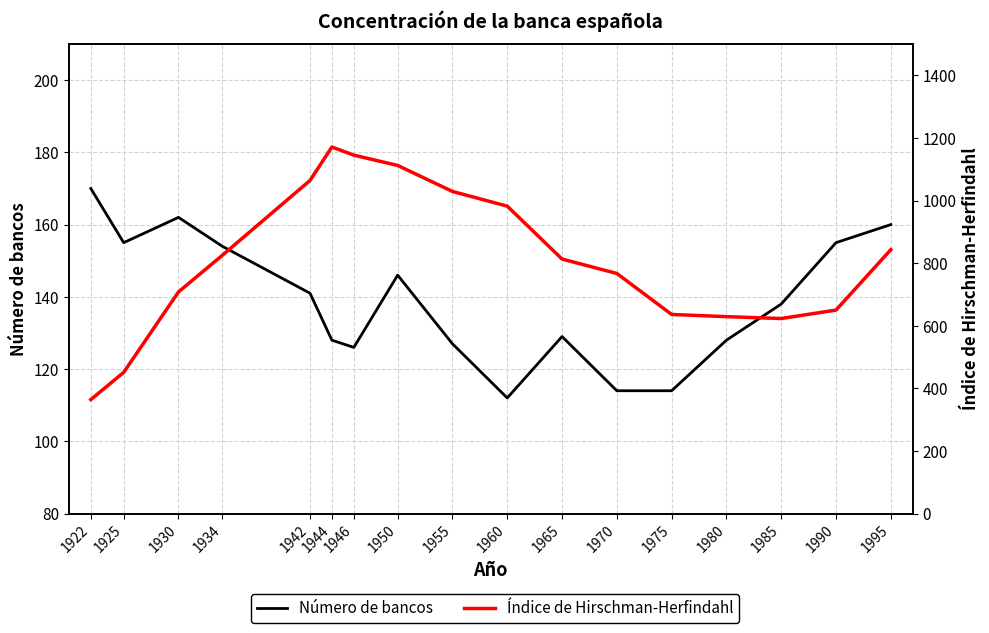

How many distinct data groups are displayed?

2